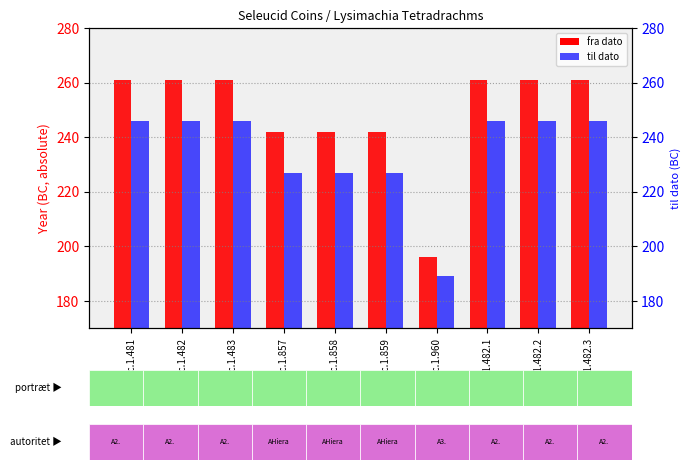

How many fra dato values are between 242 and 261?

9